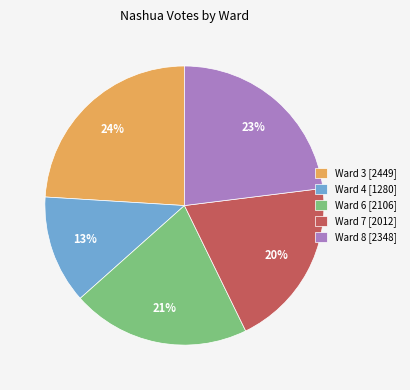

Is it true that Ward 3 is 38% of the pie?

False